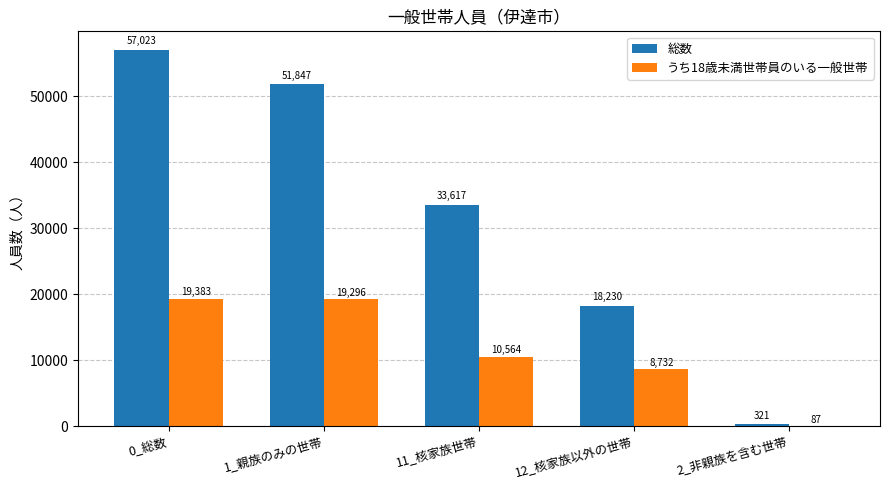

What value does the 総数 series have at 1_親族のみの世帯?

51847